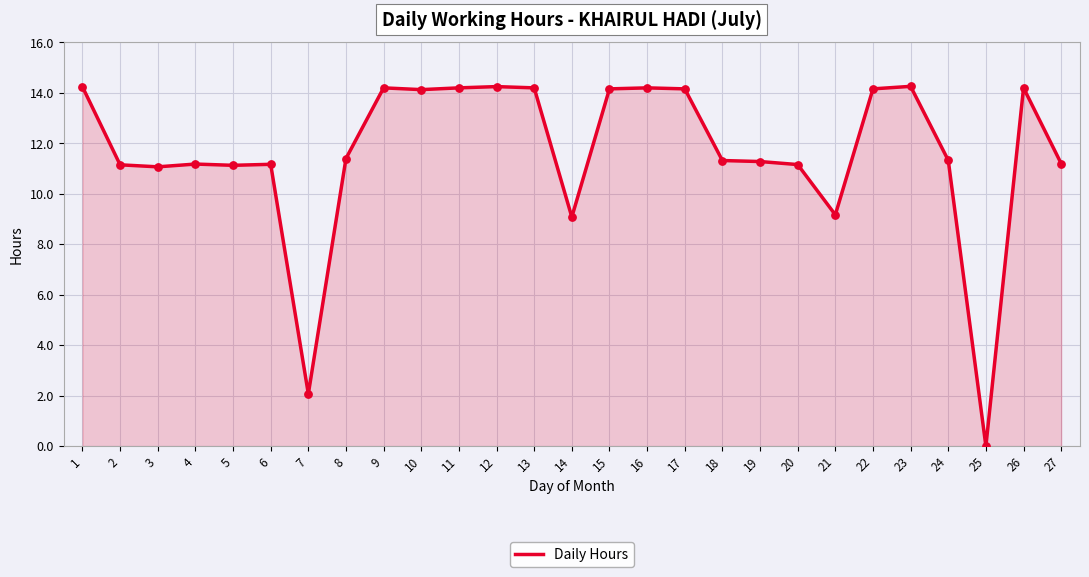

What is the change in value from 14 to 26?

+5.1